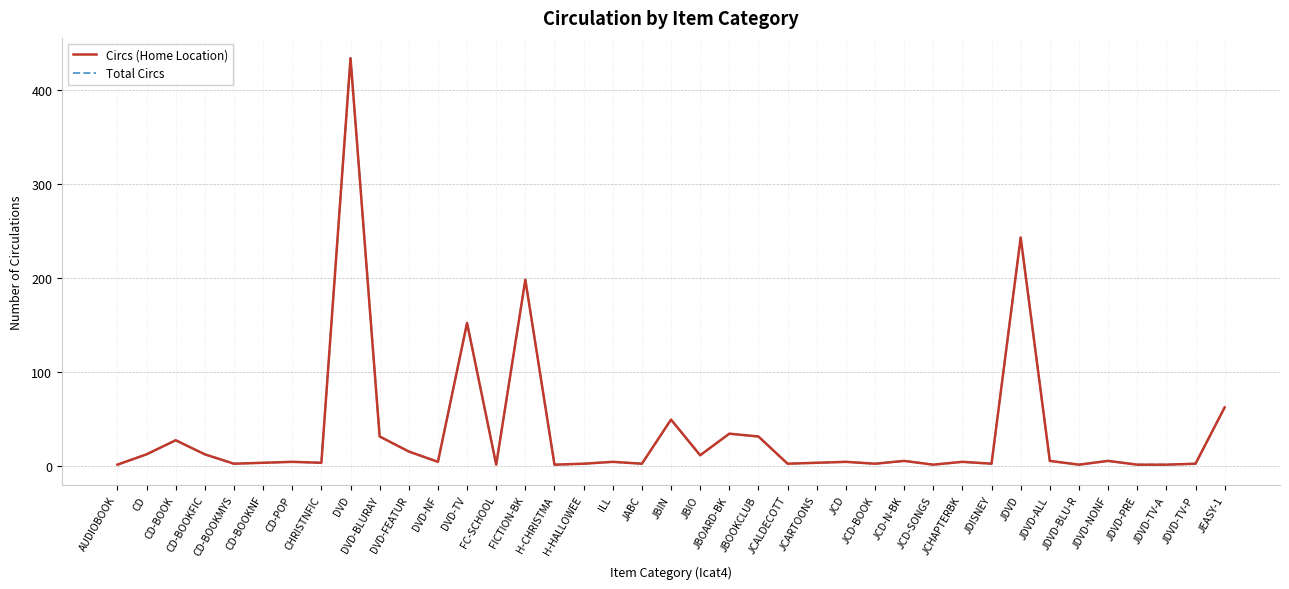

The value of Circs (Home Location) at JBIO is 15. True or false?

False